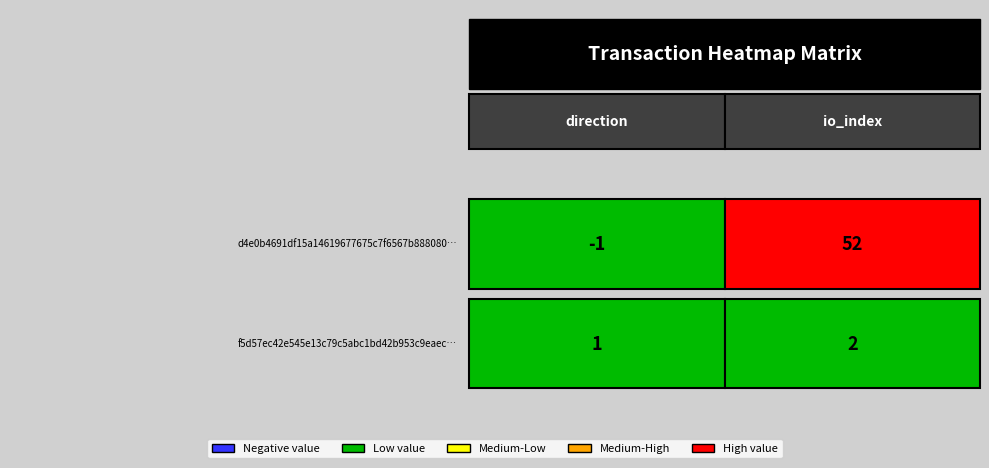

How many data points in f5d57ec42e545e13c79c5abc1bd42b953c9eaec are less than 2?

1